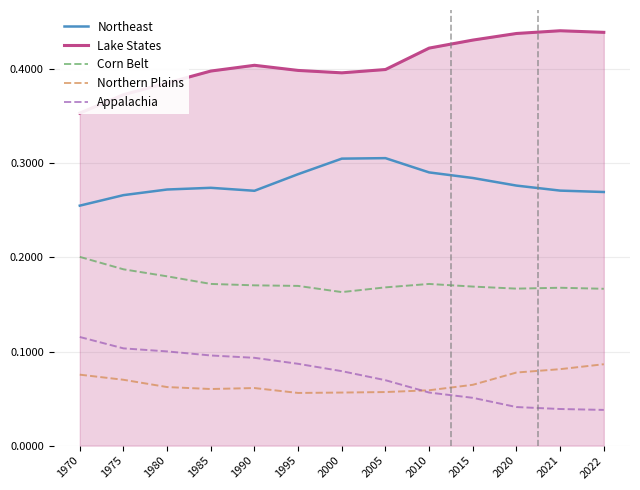

At how many categories does at least one series exceed 0?

13